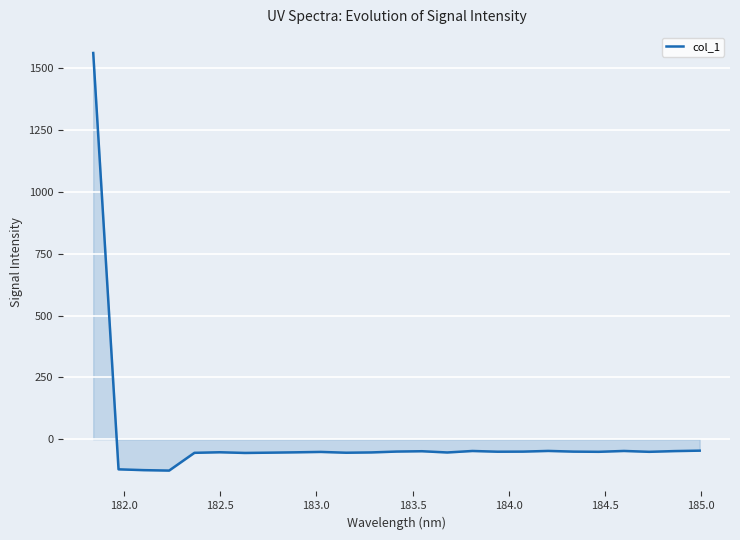

What is the difference between the maximum and minimum values?

1688.3